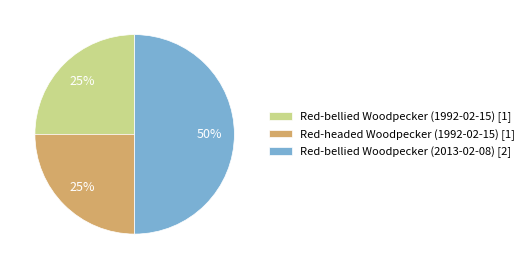

Combined, do Red-bellied Woodpecker (2013-02-08) [2] and Red-bellied Woodpecker (1992-02-15) [1] account for over 50%?

Yes